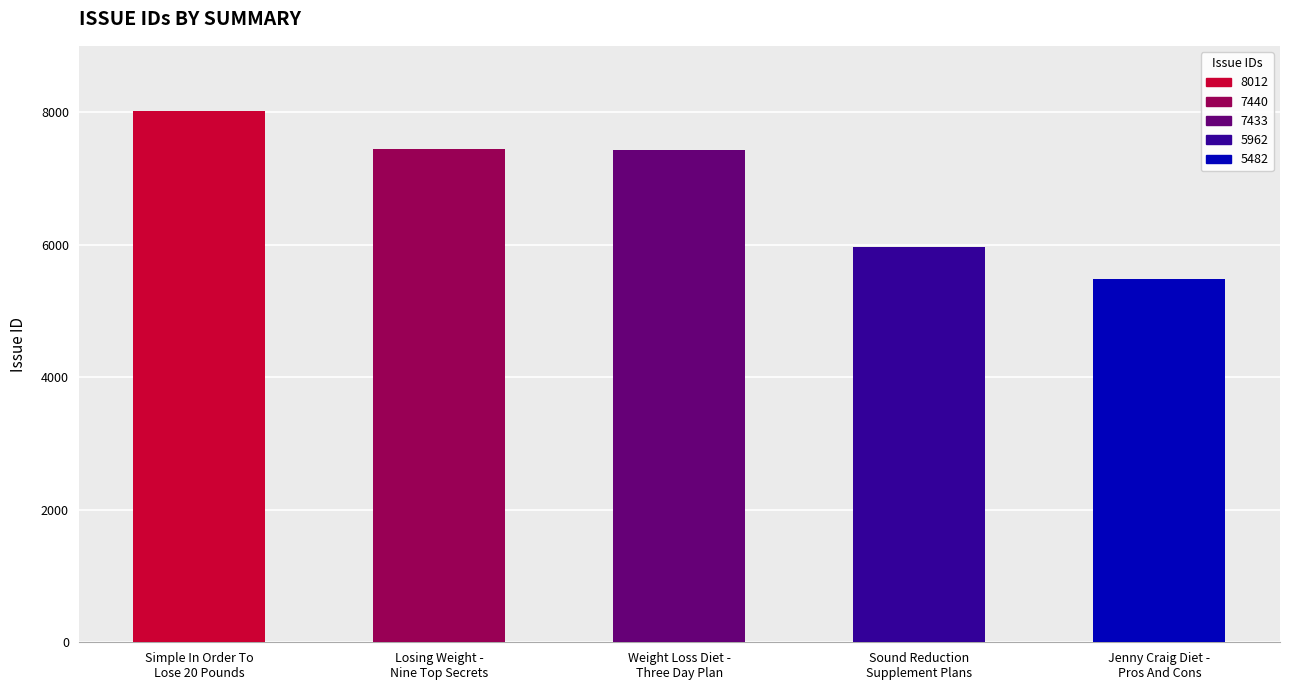

What is the difference between the maximum and minimum values?

2530